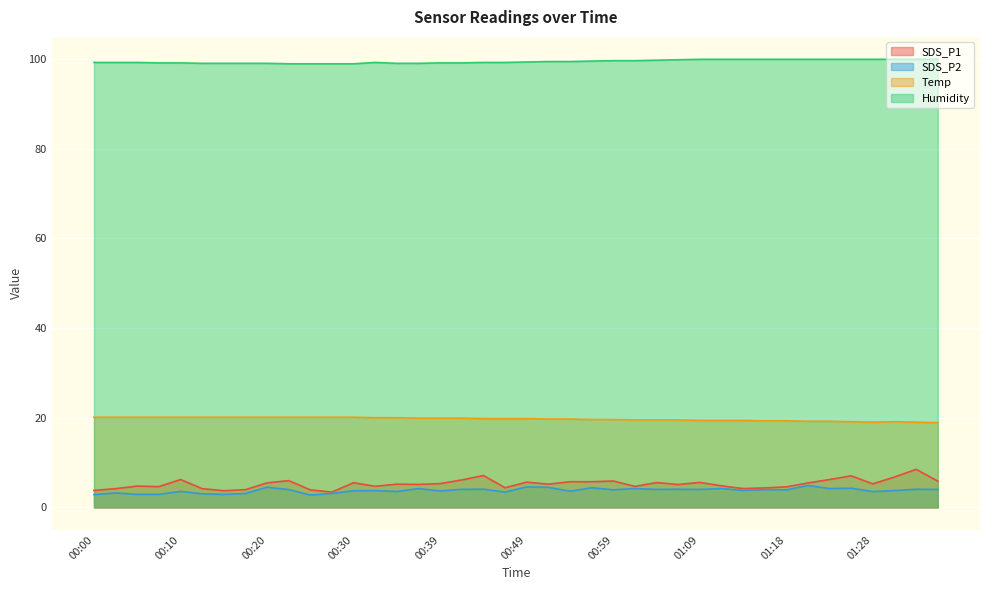

What is the sum of the Temp values at 01:06 and 01:14?

38.9